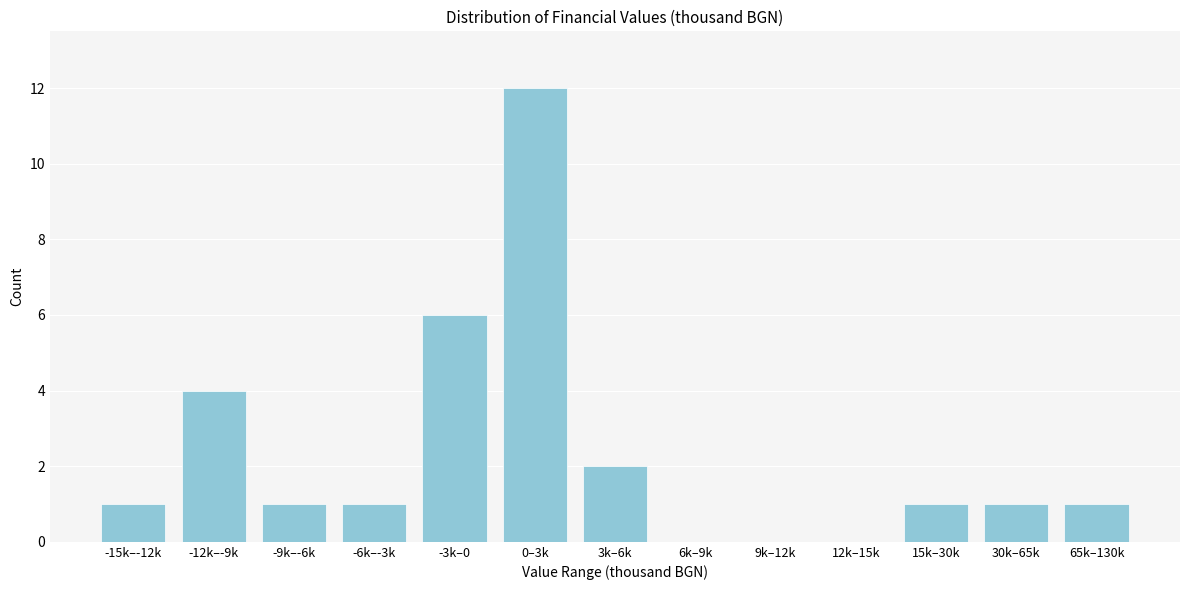

Reading left to right, extract all data points from this chart.

-15k–-12k=1	-12k–-9k=4	-9k–-6k=1	-6k–-3k=1	-3k–0=6	0–3k=12	3k–6k=2	6k–9k=0	9k–12k=0	12k–15k=0	15k–30k=1	30k–65k=1	65k–130k=1